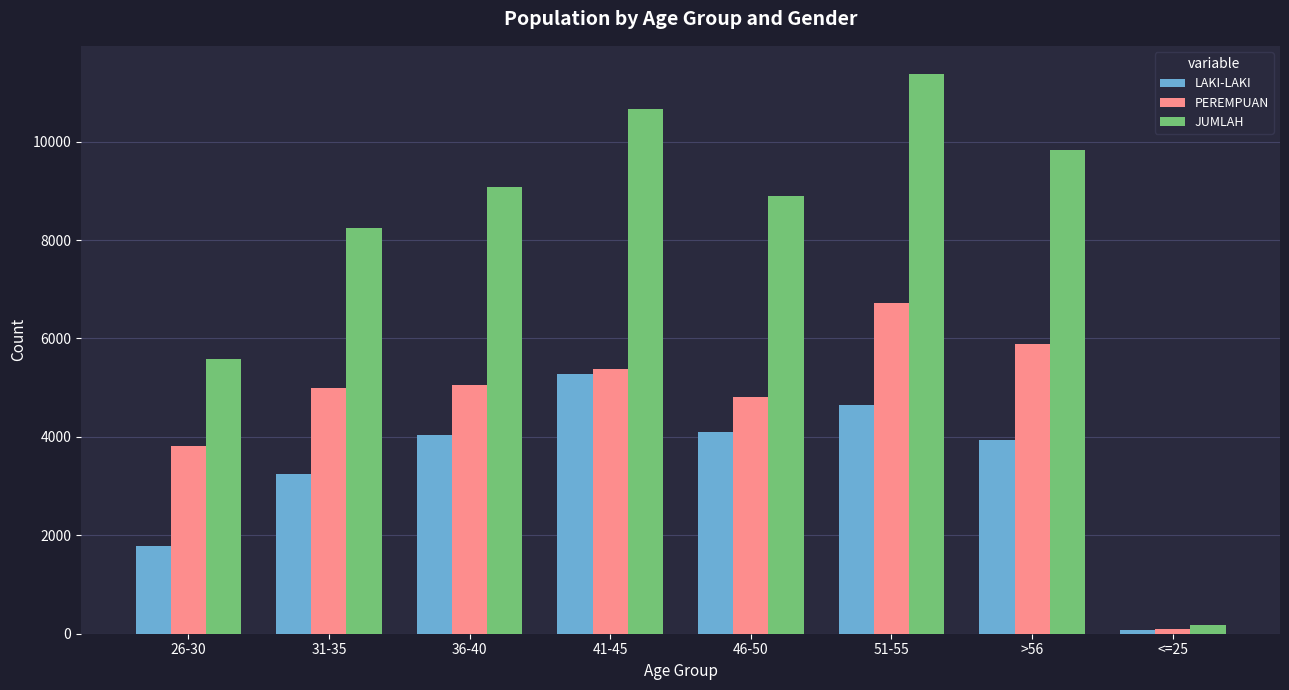

Does the chart contain stacked bars?

No